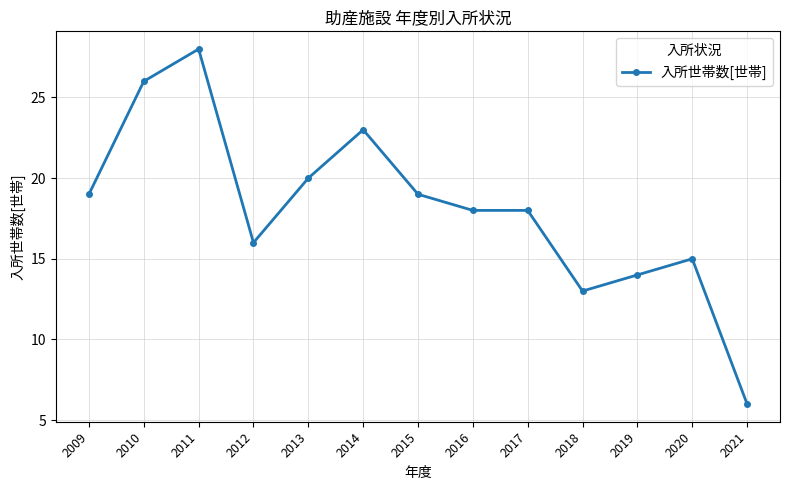

Reading left to right, extract all data points from this chart.

2009=19	2010=26	2011=28	2012=16	2013=20	2014=23	2015=19	2016=18	2017=18	2018=13	2019=14	2020=15	2021=6